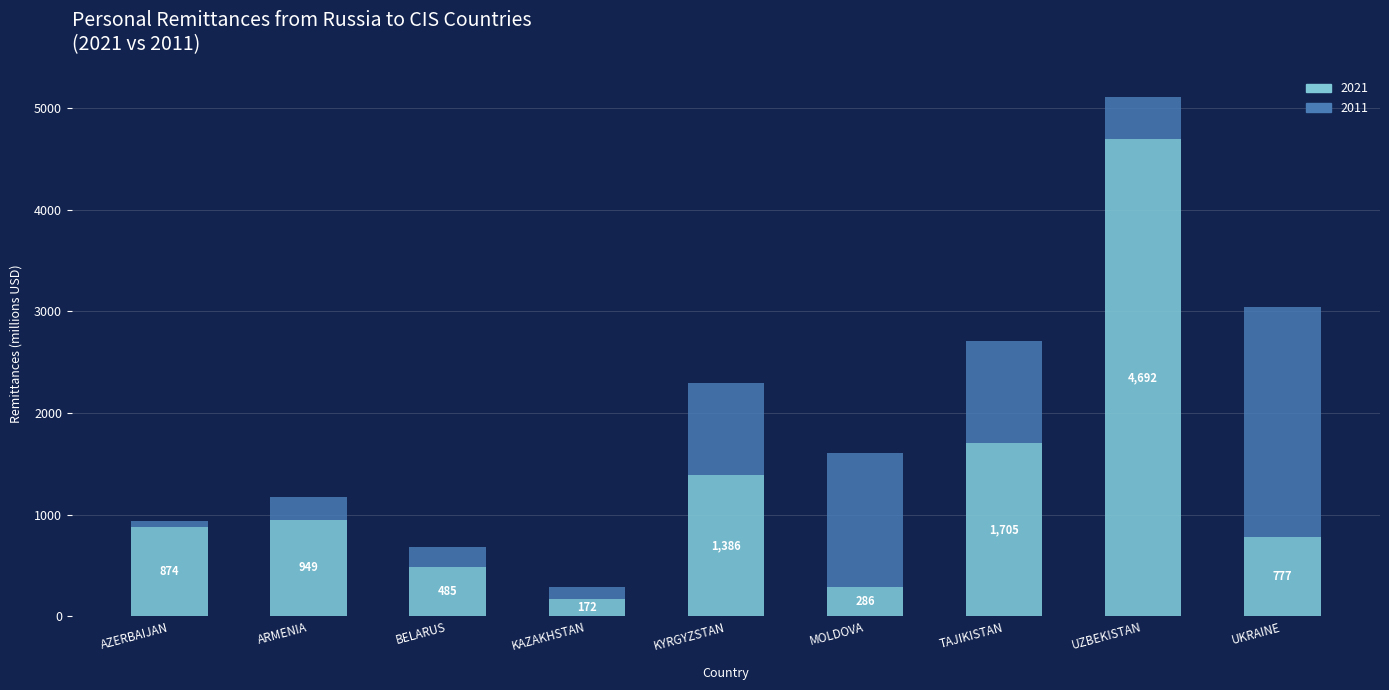

Rank the categories by 2021 value from highest to lowest.

UZBEKISTAN, TAJIKISTAN, KYRGYZSTAN, ARMENIA, AZERBAIJAN, UKRAINE, BELARUS, MOLDOVA, KAZAKHSTAN